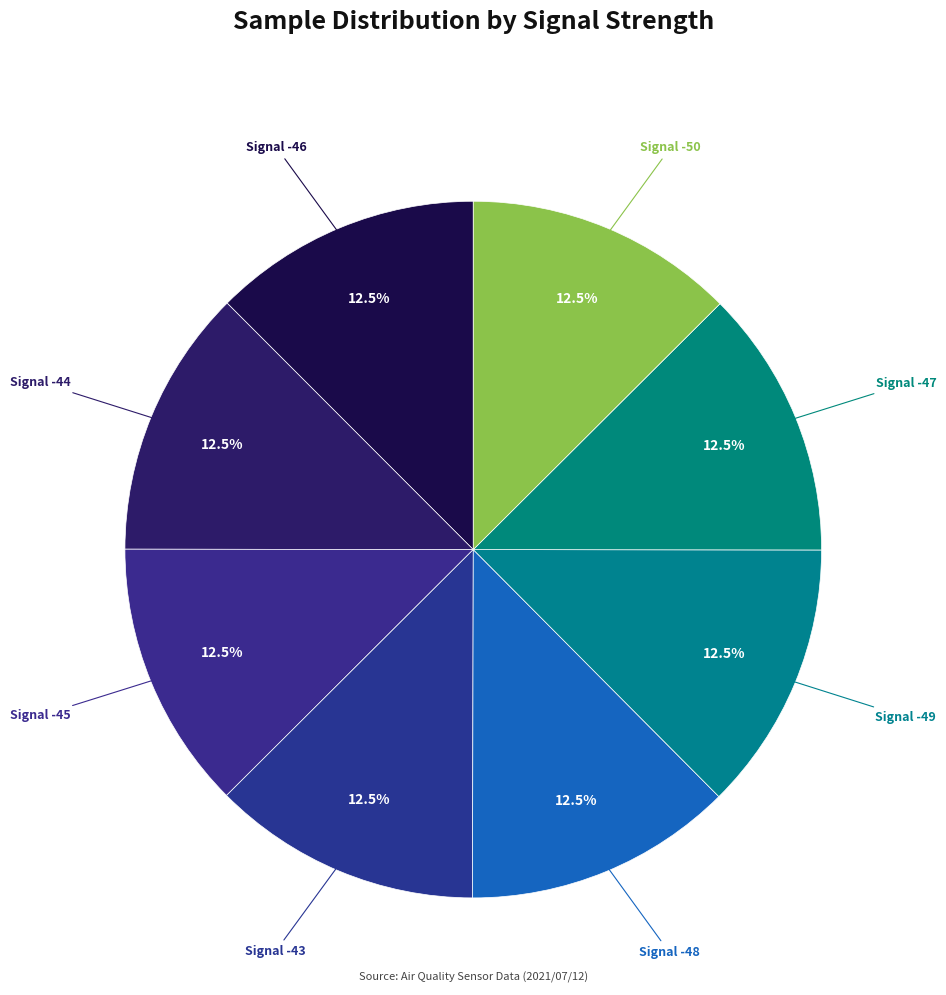

What is the ratio of the value at Signal -50 to the value at Signal -49?

1.0